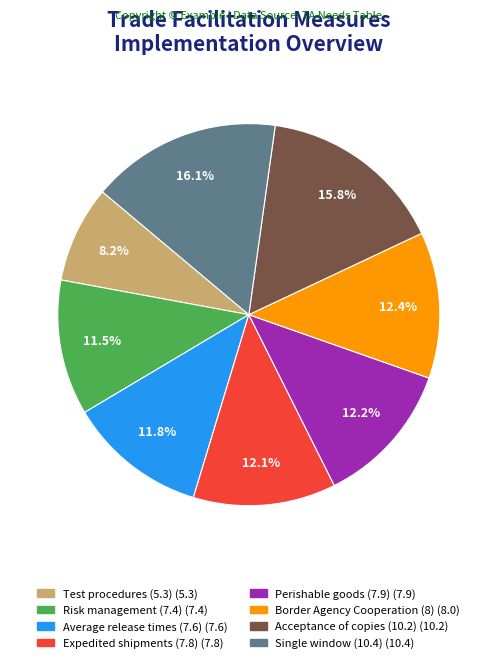

What is the ratio of the value at Test procedures (5.3) to the value at Border Agency Cooperation (8)?

0.7